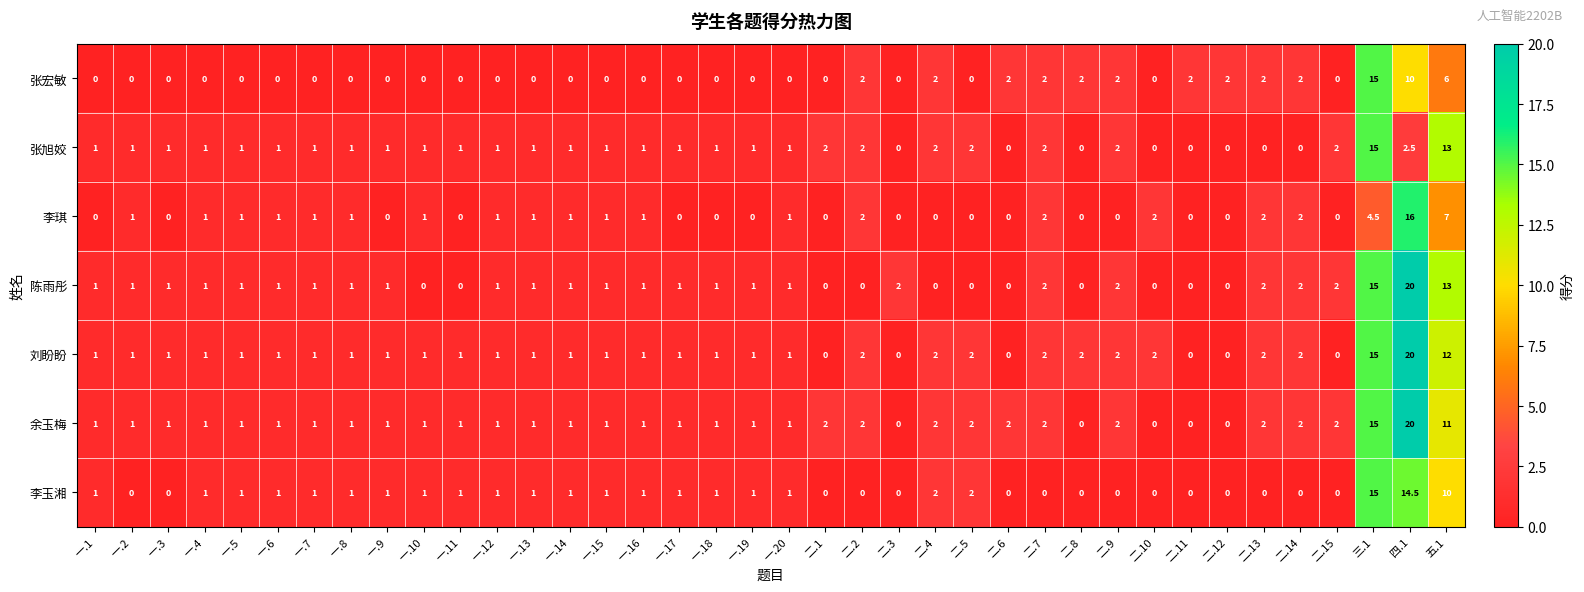

What is the sum of the 刘盼盼 values at 二.8 and 五.1?

14.0